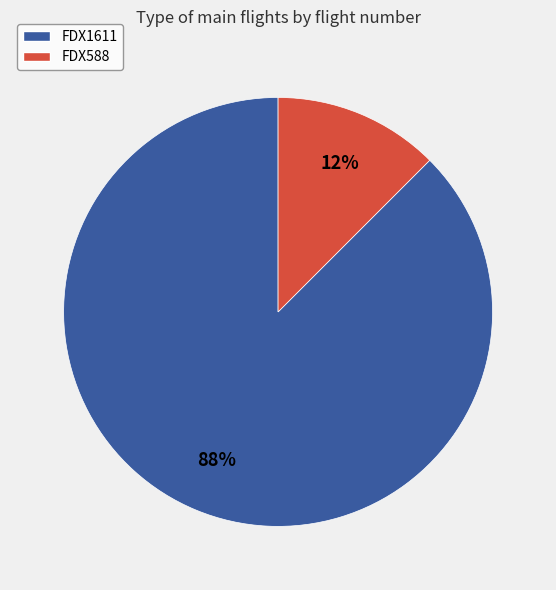

Between FDX1611 and FDX588, which is larger?

FDX1611